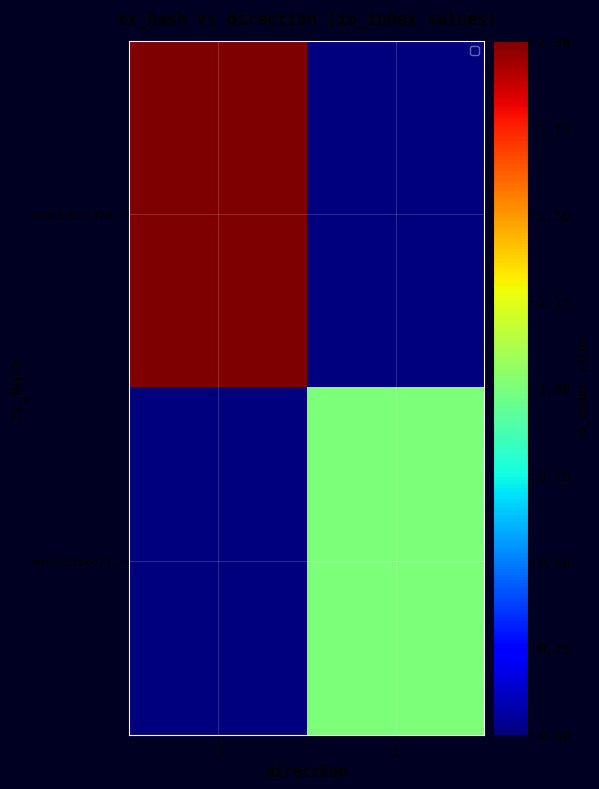

Reading left to right, extract all data points from this chart.

e58c5dd3c479…: -1=2	1=0
dac432fbcc77…: -1=0	1=1